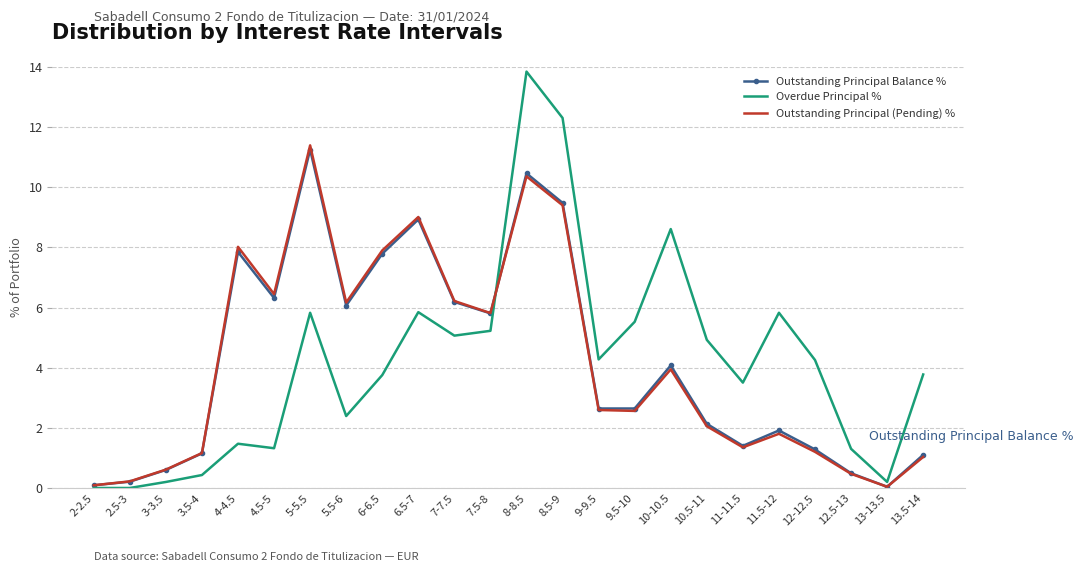

At which category is the sum across all series the highest?

8-8.5